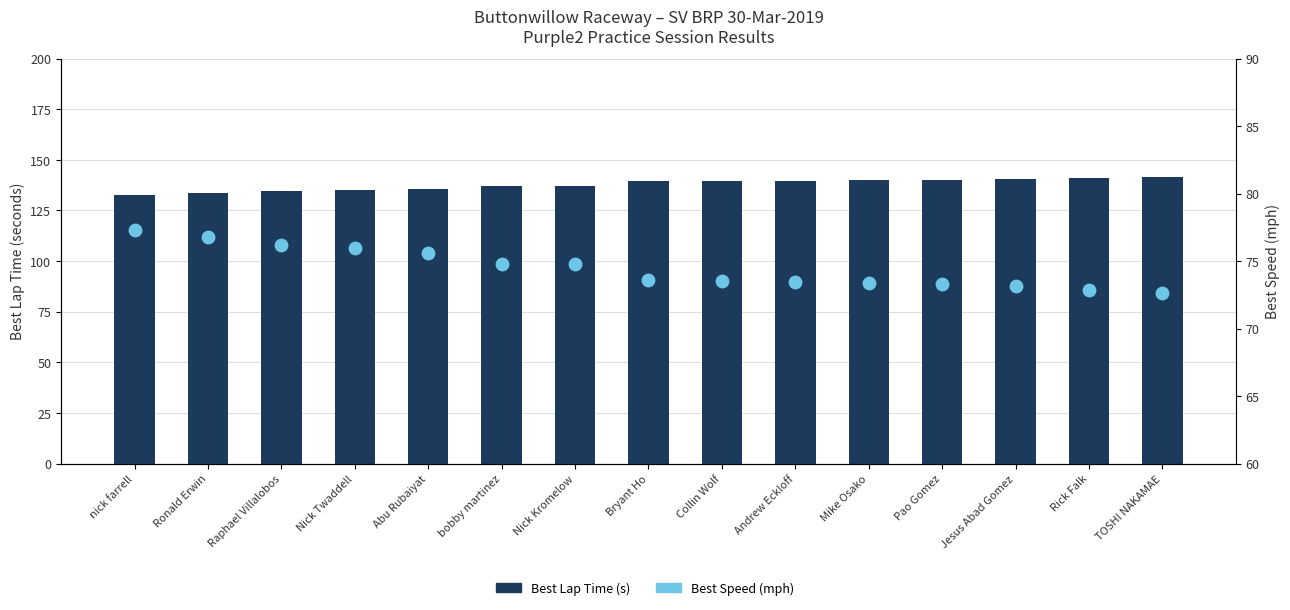

Which series reaches the maximum Y coordinate?

Best Lap Time (s)